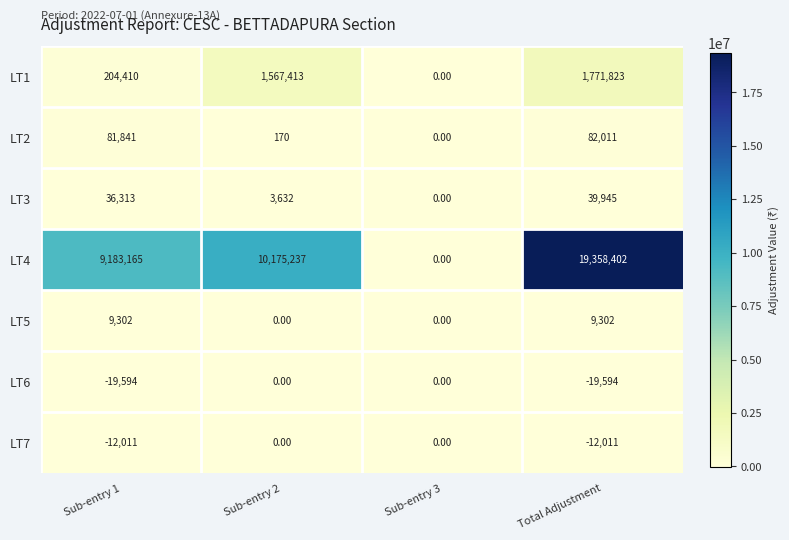

Rank the categories by LT2 value from lowest to highest.

Sub-entry 3, Sub-entry 2, Sub-entry 1, Total Adjustment